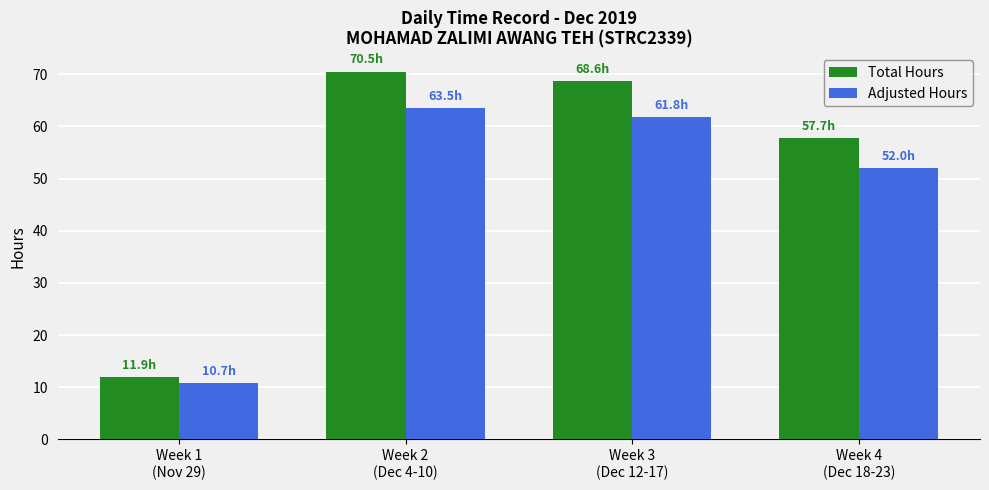

At which label does Adjusted Hours reach its peak?

Week 2
(Dec 4-10)